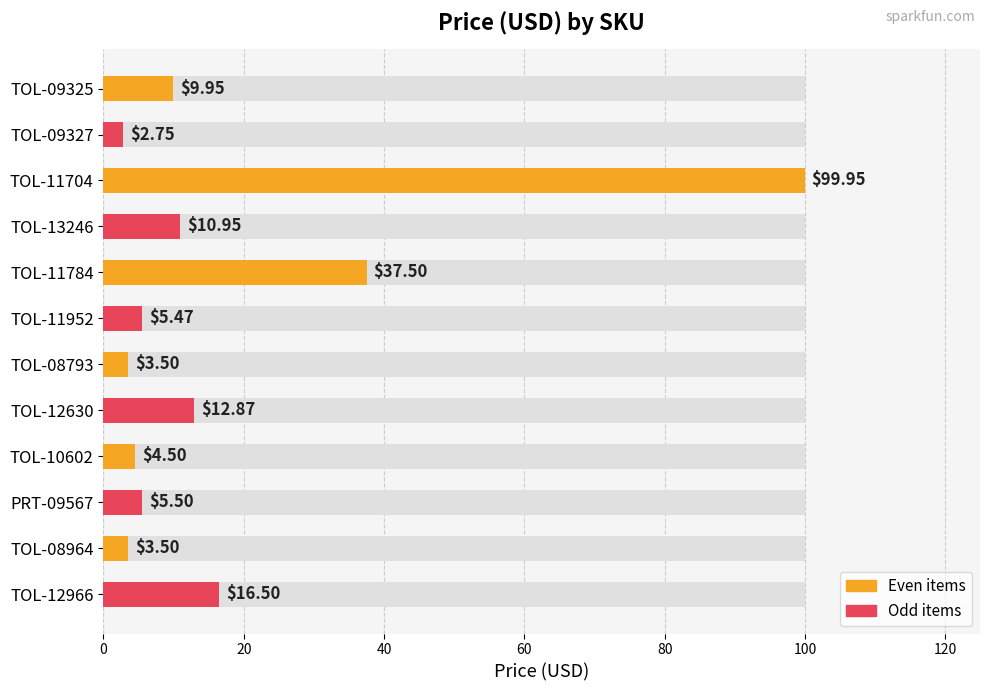

Is it true that the value at TOL-11952 is 9.4?

False